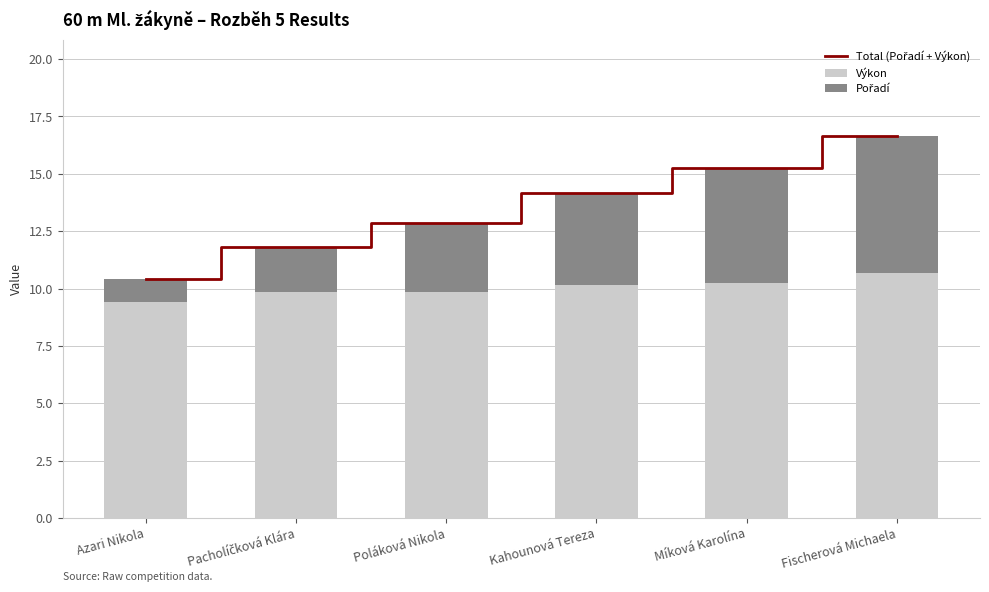

What is the difference between the maximum and minimum values in the Výkon series?

1.3